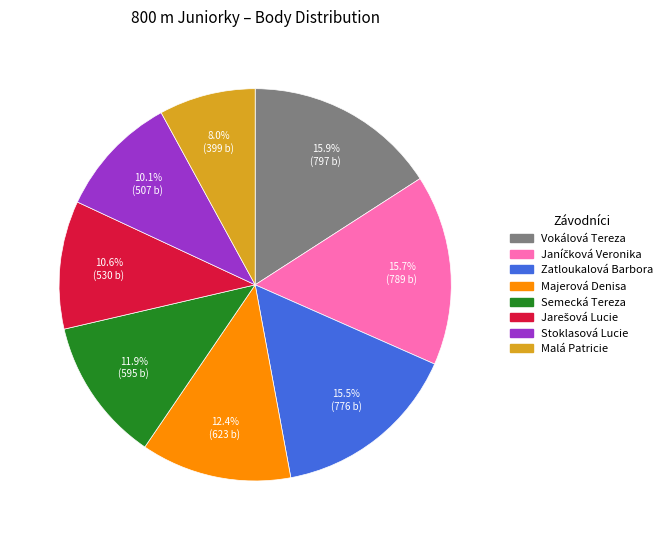

Which slice is the smallest?

Malá Patricie